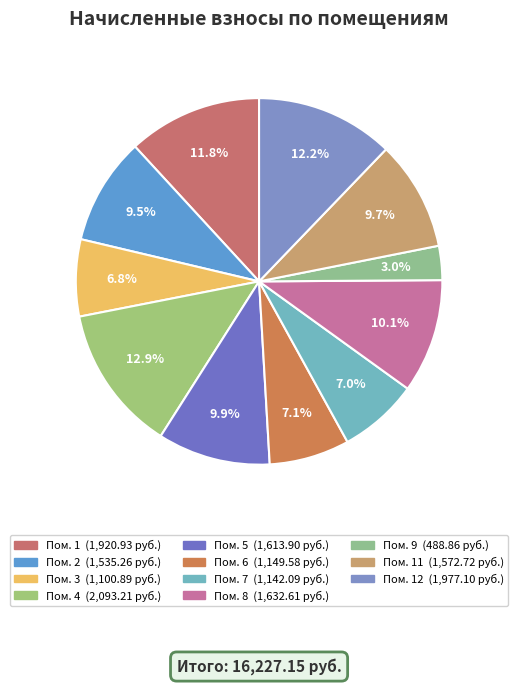

How many segments does this pie chart have?

11